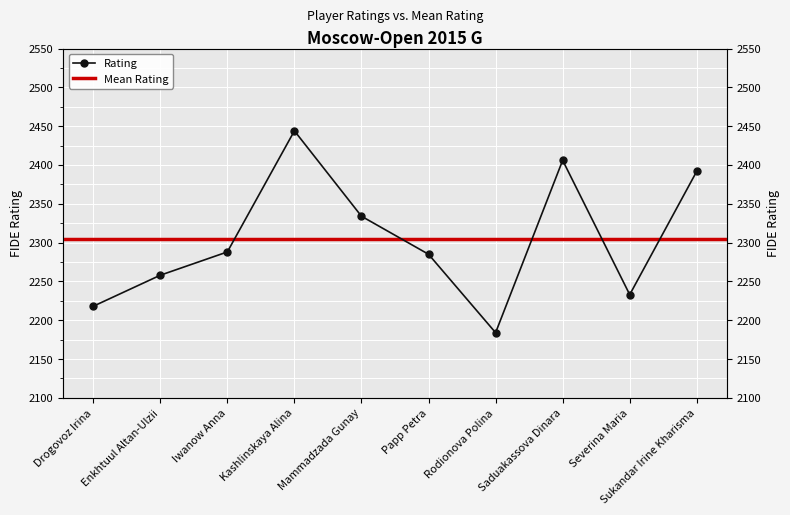

The chart shows a value of 3165 at Severina Maria. True or false?

False